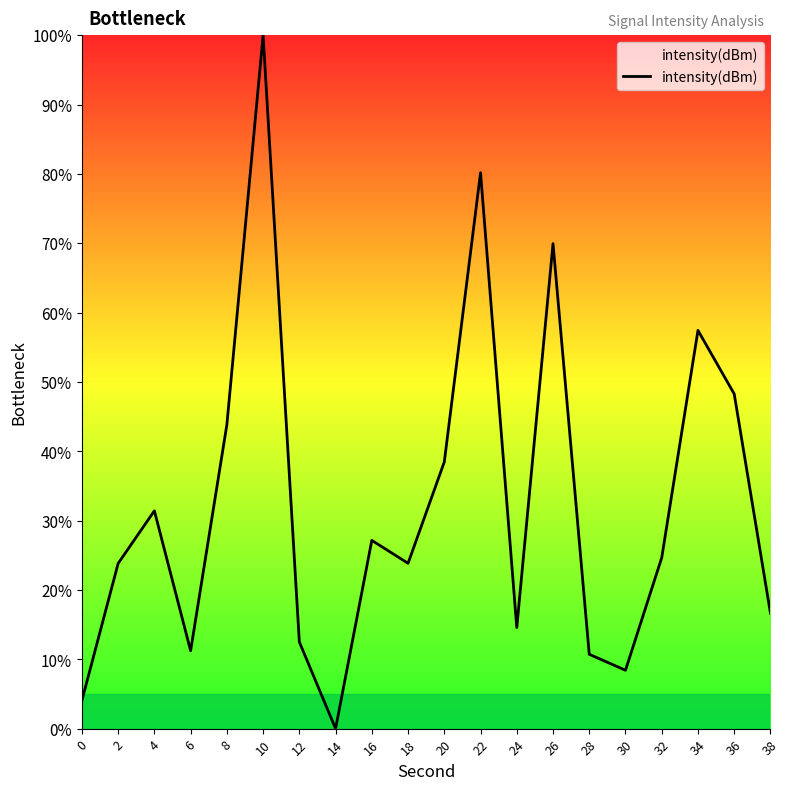

What is the change in value from 6 to 12?

+1.3